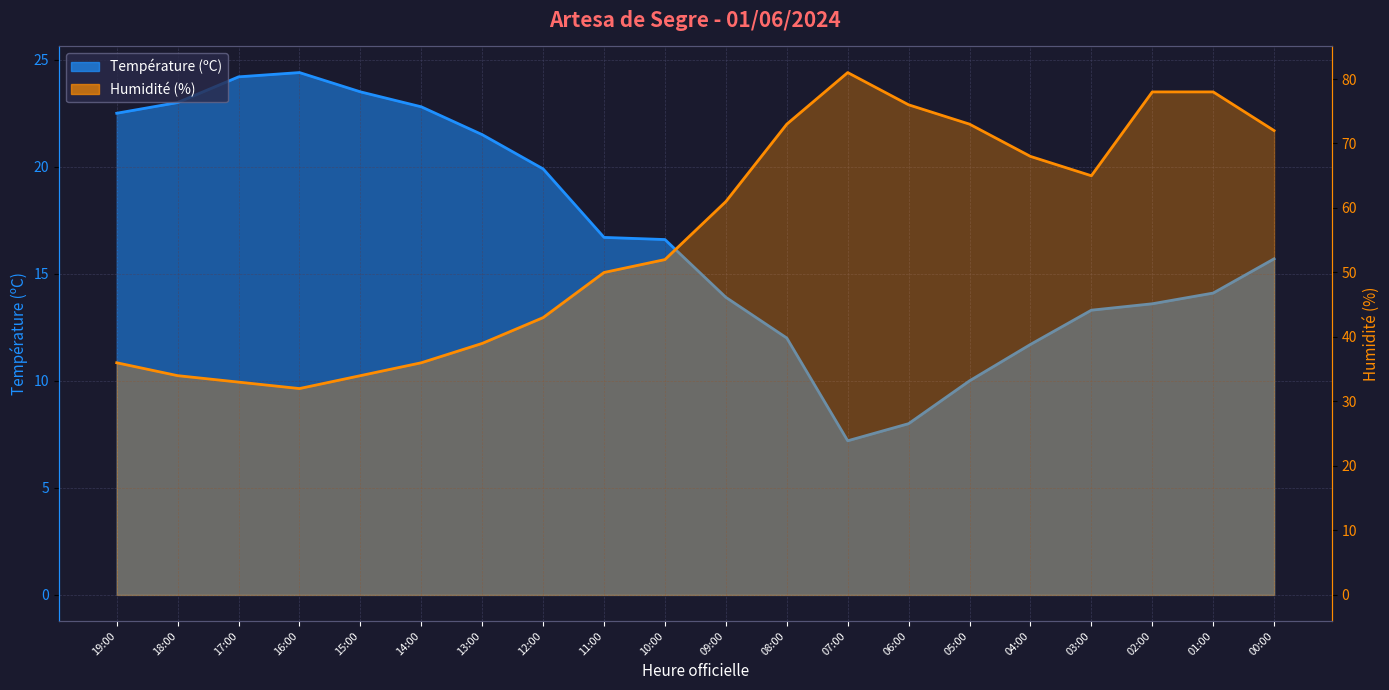

List the series in order of their overall mean, highest first.

Humidité (%), Température (ºC)